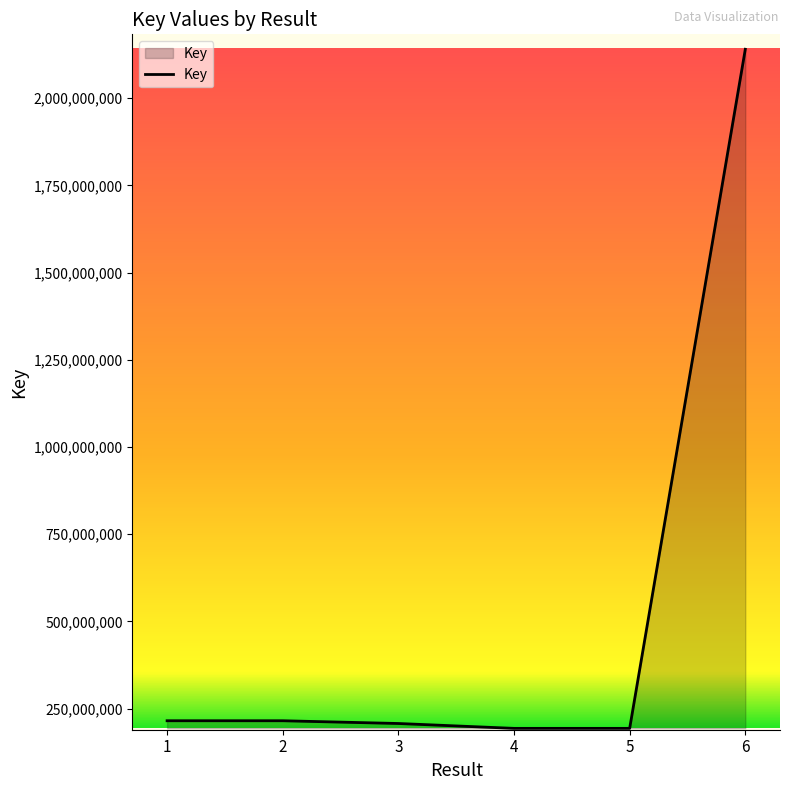

How many lines are shown in the chart?

1